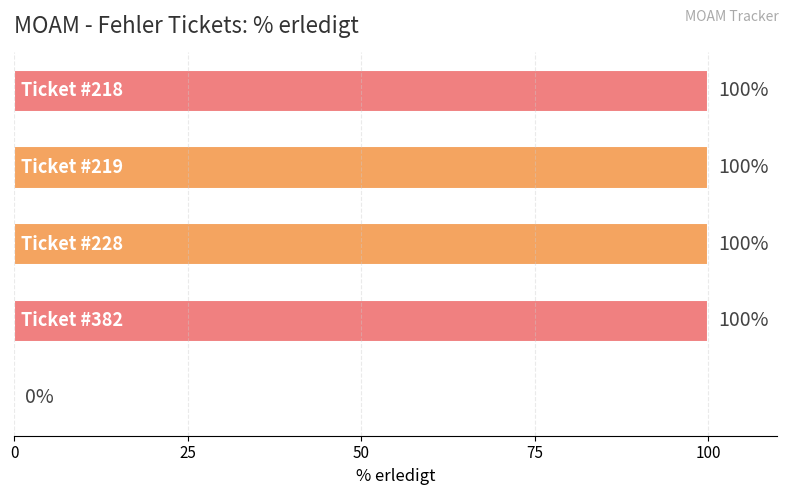

What is the greatest value displayed?

100